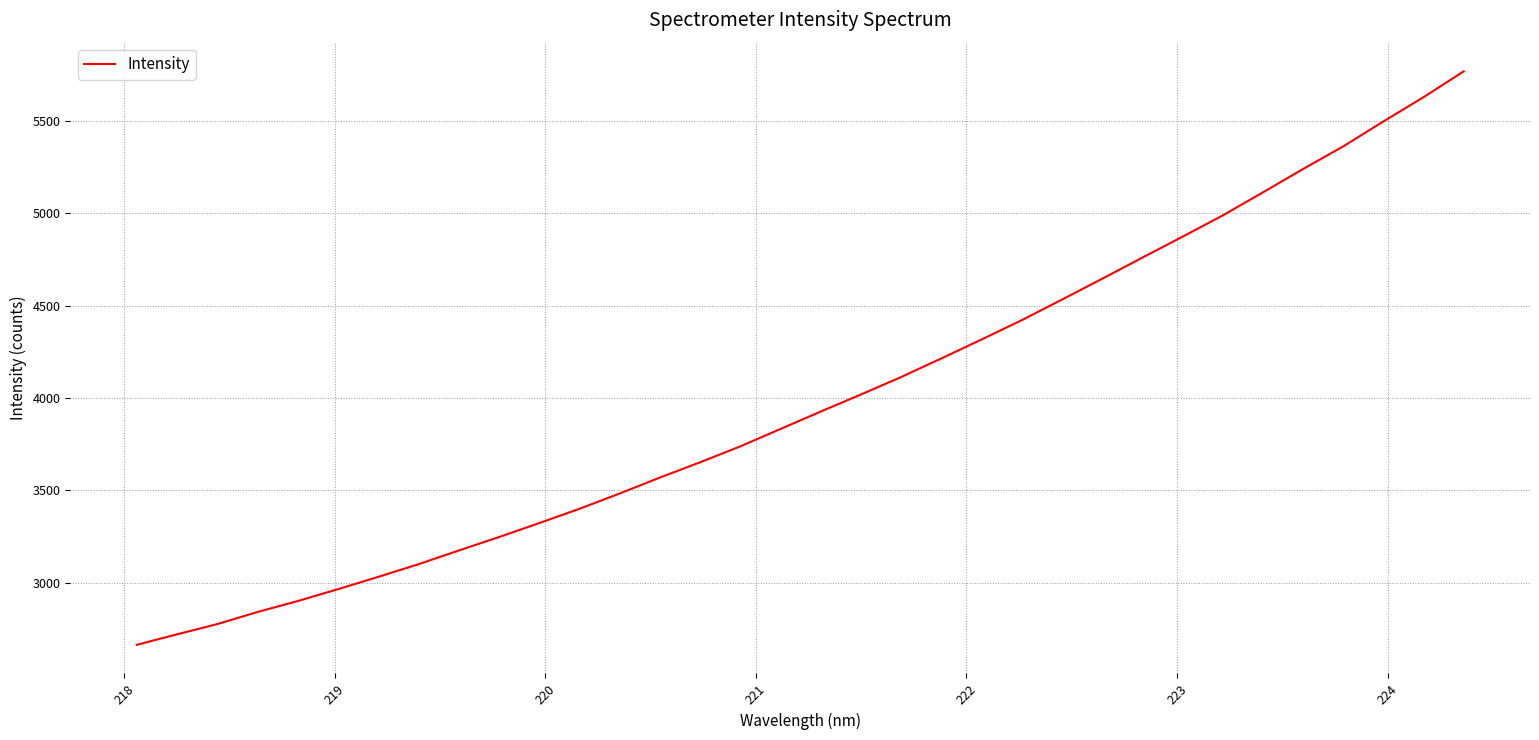

What is the difference between the maximum and minimum values?

3104.0